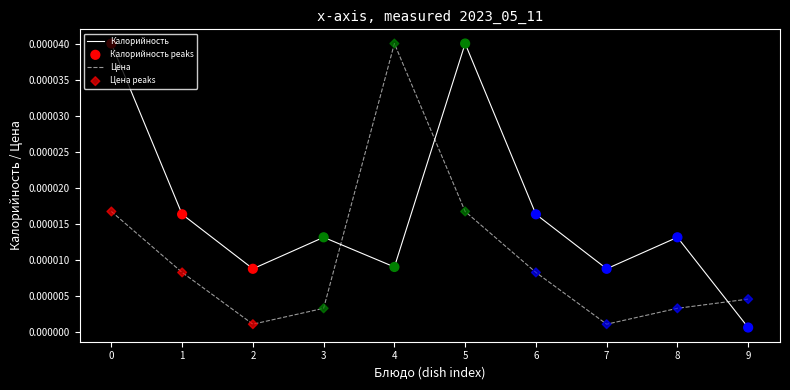

Which series changed the most between 1 and 8?

Цена